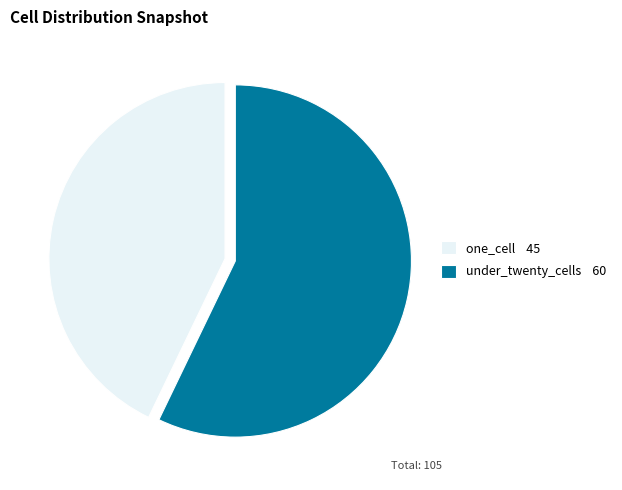

Which slice represents more than half of the pie?

under_twenty_cells 60